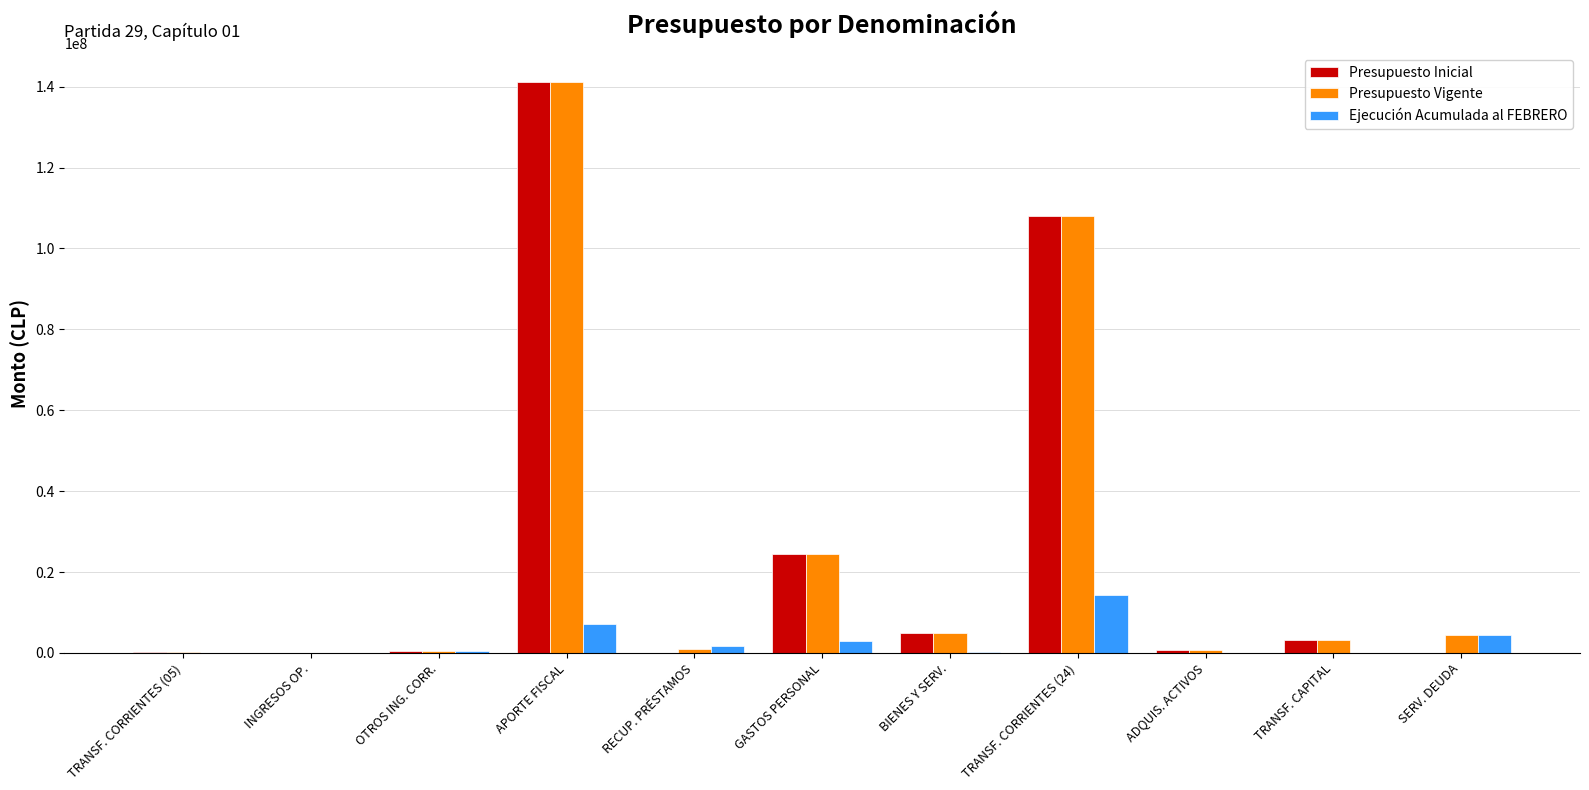

At which label is Presupuesto Inicial closest to 70587236?

TRANSF. CORRIENTES (24)